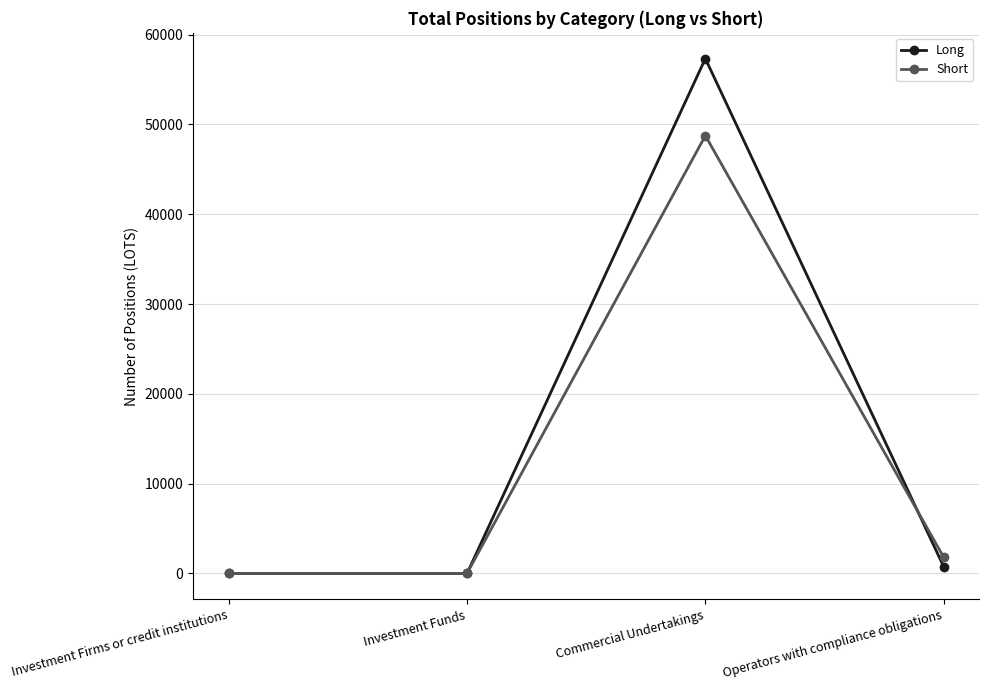

How many data points in Long are less than 745?

2